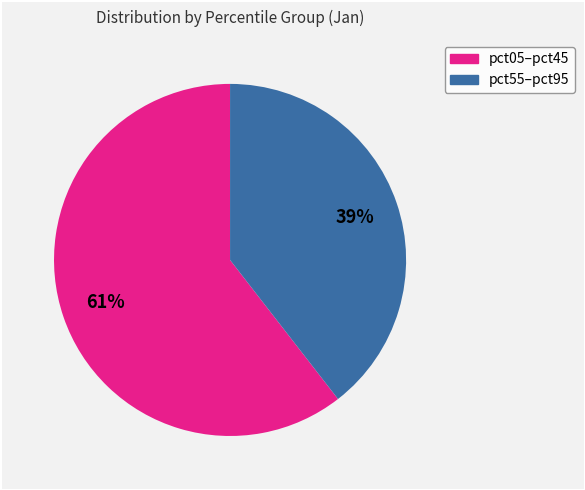

Is there a majority slice in this chart?

Yes